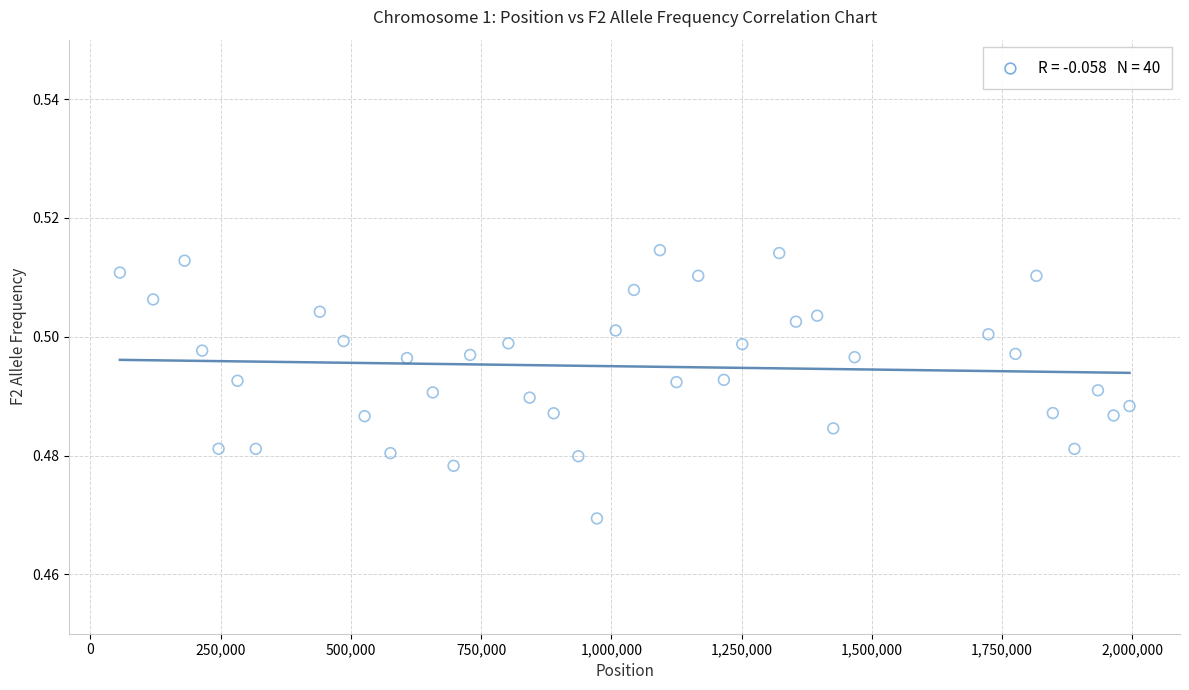

What is the range of X values (max minus min)?

1938487.0